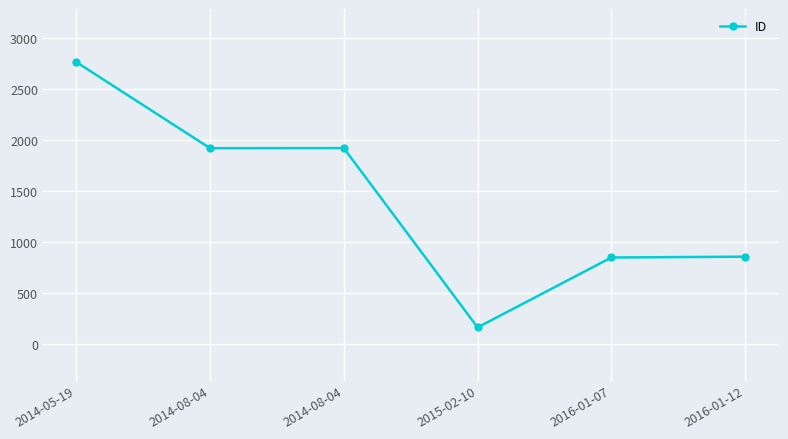

How many data points does each series have?

6